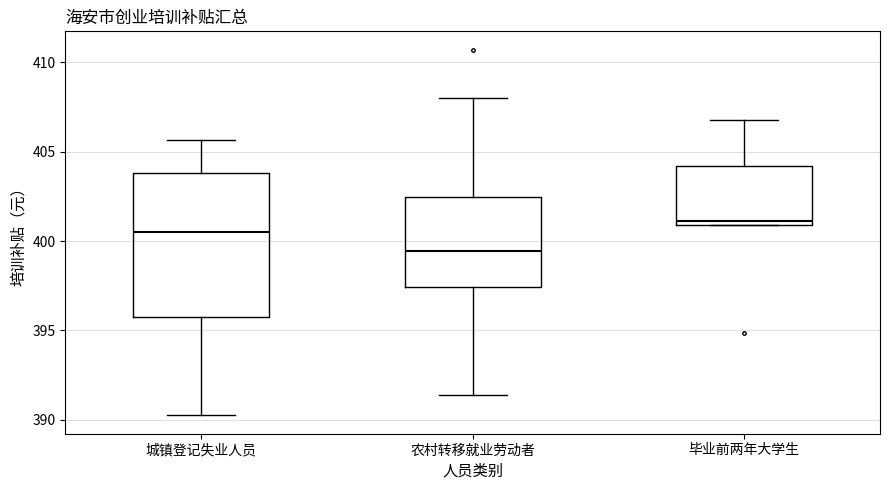

Where does the upper whisker of the box for 毕业前两年大学生 end on the y-axis? The values are not printed on the chart, so give them approximately, as read against the axis.

407.0